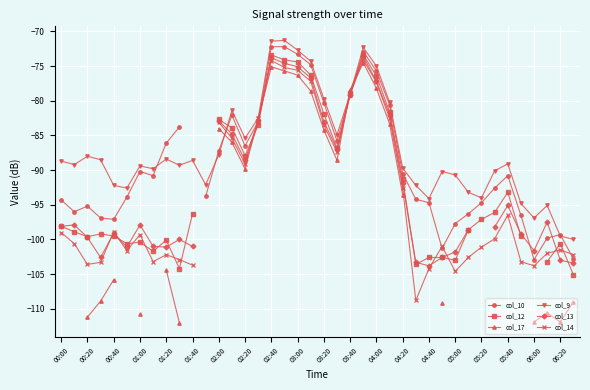

How many interior local valleys does the col_12 series have?

8